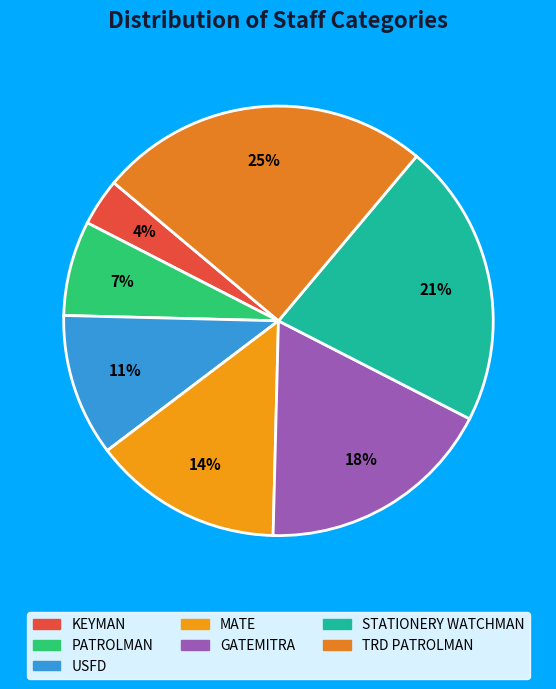

Which category has the biggest portion of the pie?

TRD PATROLMAN